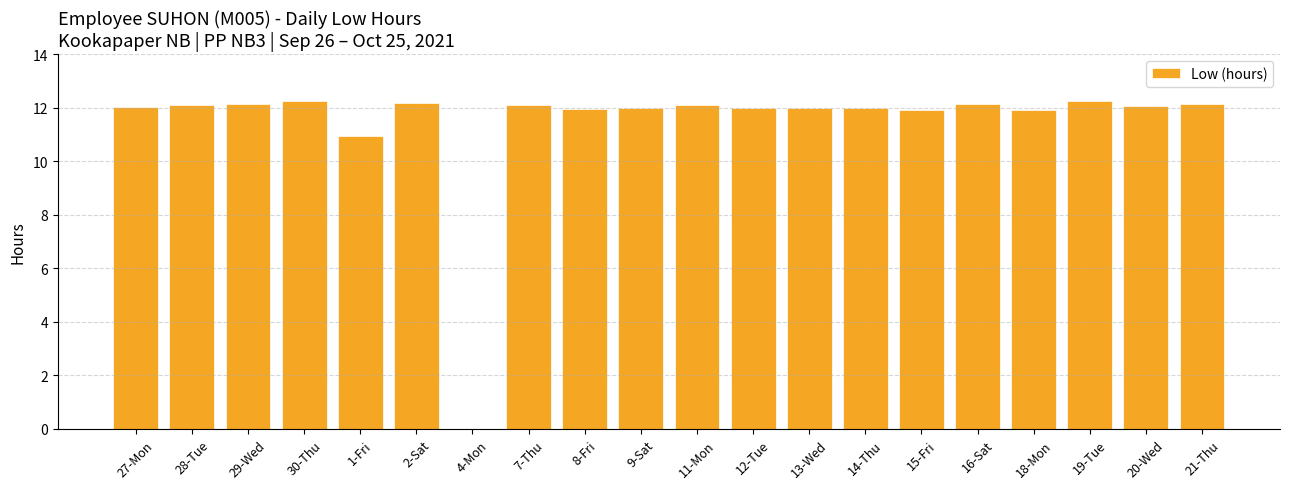

What is the greatest value displayed?

12.2